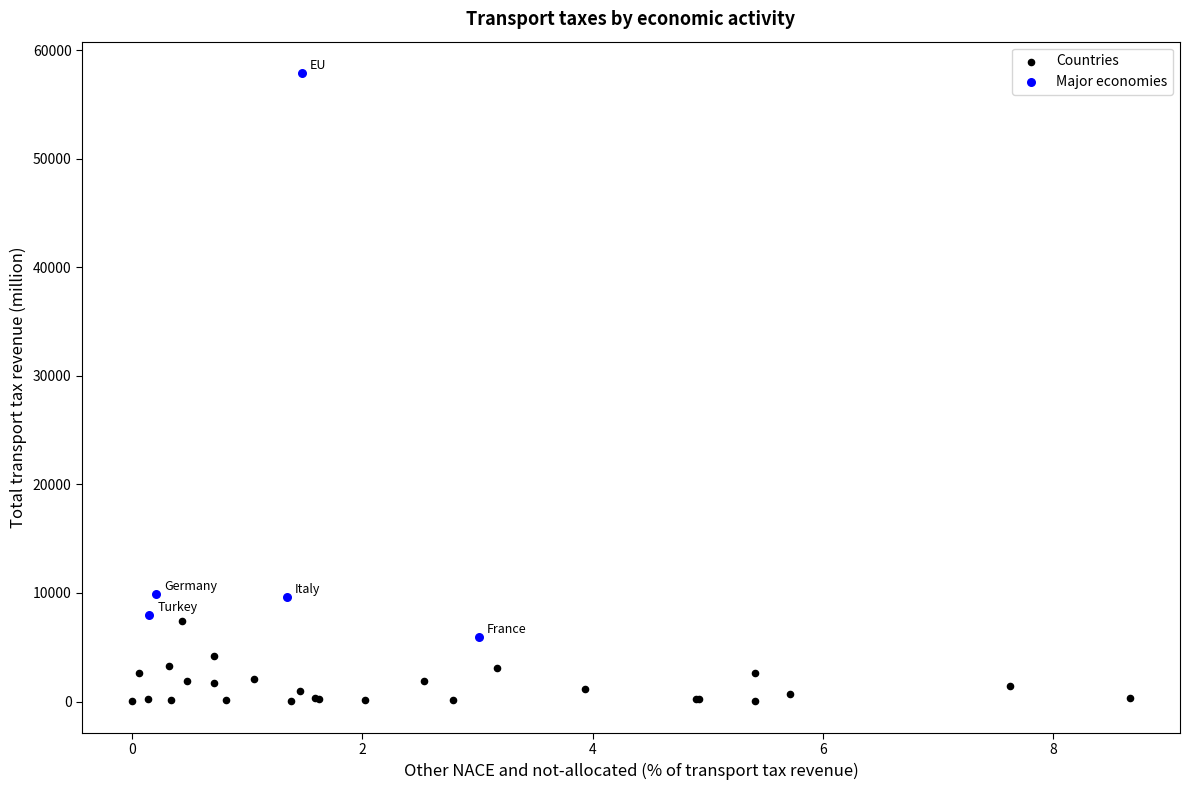

Which series reaches the maximum Y coordinate?

Major economies